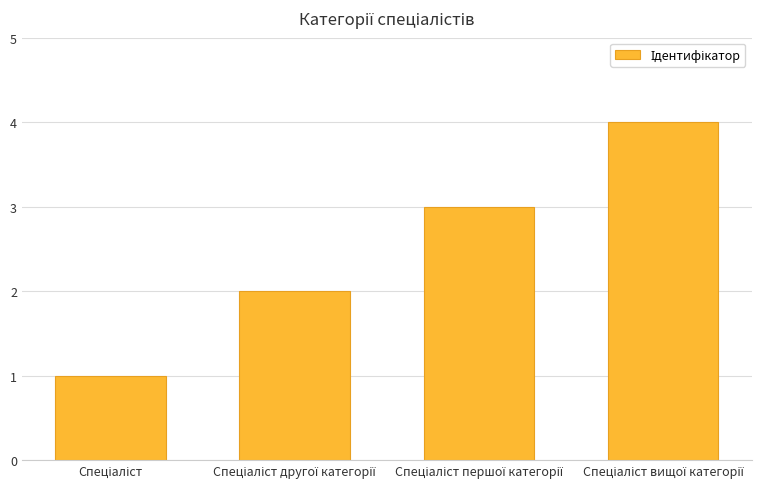

What is the difference between the maximum and minimum values?

3